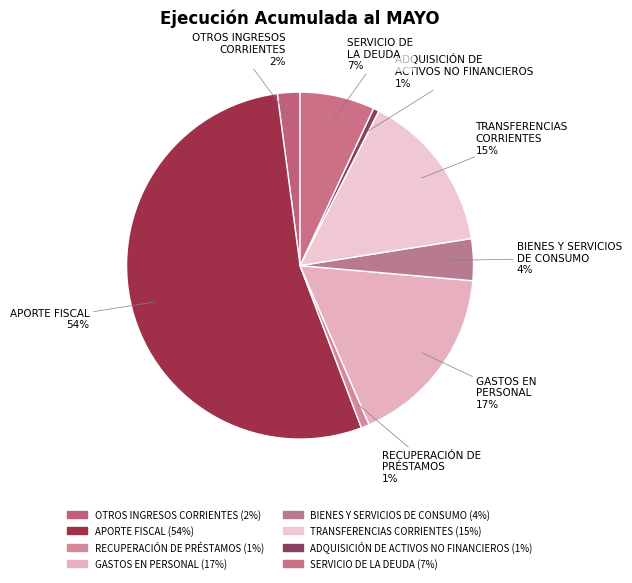

Rank the categories by value from highest to lowest.

APORTE FISCAL, GASTOS EN
PERSONAL, TRANSFERENCIAS
CORRIENTES, SERVICIO DE
LA DEUDA, BIENES Y SERVICIOS
DE CONSUMO, OTROS INGRESOS
CORRIENTES, RECUPERACIÓN DE
PRÉSTAMOS, ADQUISICIÓN DE
ACTIVOS NO FINANCIEROS